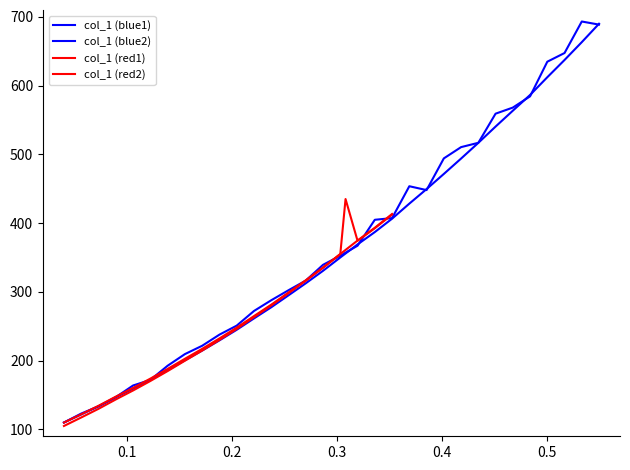

Reading left to right, extract all data points from this chart.

110.0	121.7	133.7	146.7	159.1	172.3	186.1	200.5	214.7	229.5	244.9	261.4	277.6	295.0	312.5	330.7	350.1	369.0	387.0	406.5	428.4	449.5	471.6	493.9	516.8	540.4	563.5	586.4	612.2	637.3	663.2	690.0